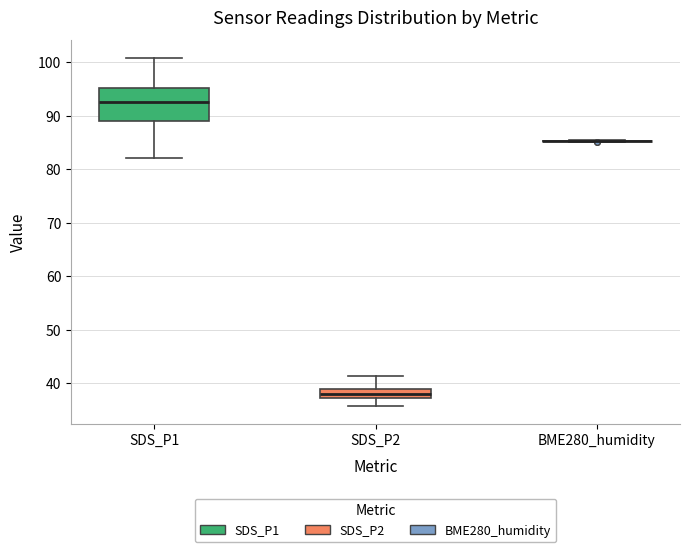

Comparing the boxes themselves (not the whiskers), which one is the tallest?

SDS_P1